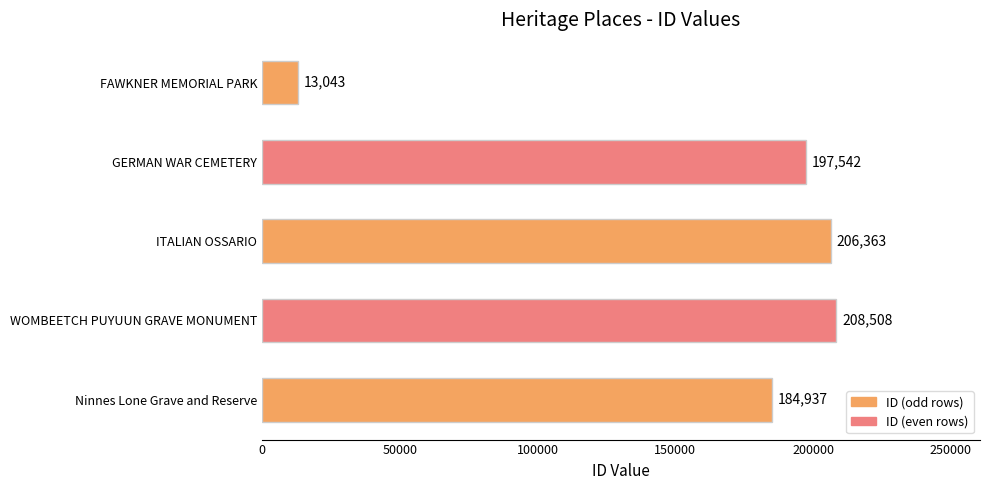

At which label is the value closest to 110775?

Ninnes Lone Grave and Reserve